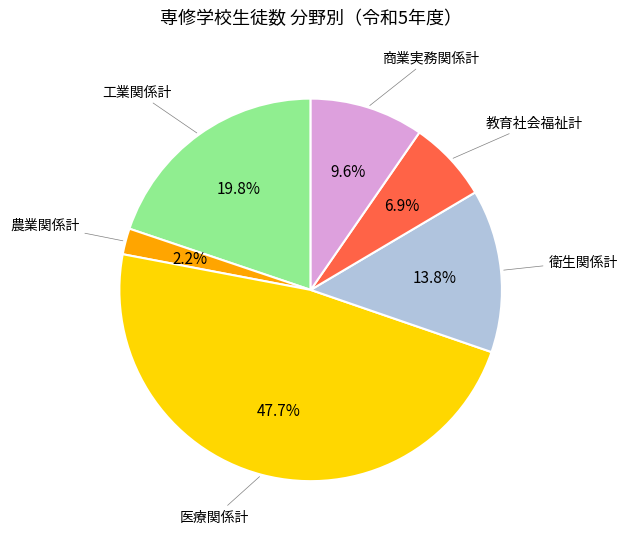

Is there any slice that represents more than half of the pie?

No